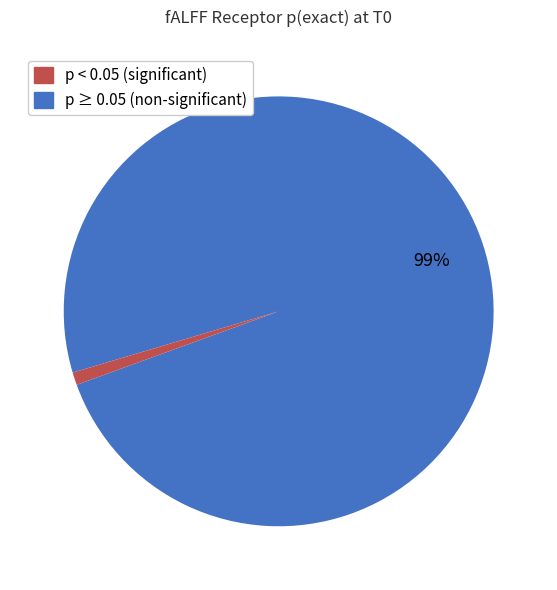

How many segments does this pie chart have?

2